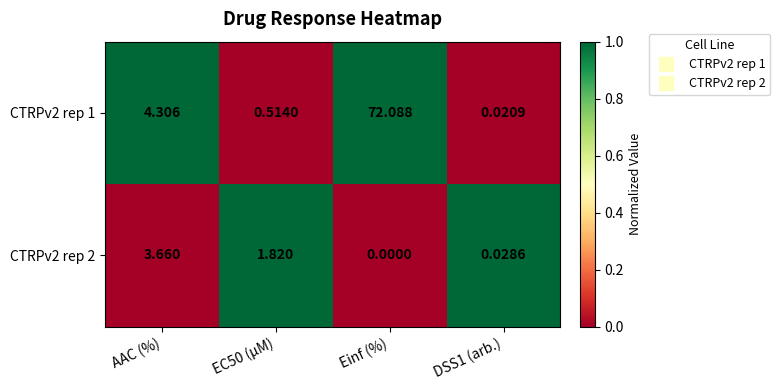

At which label is CTRPv2 rep 1 closest to 36?

AAC (%)